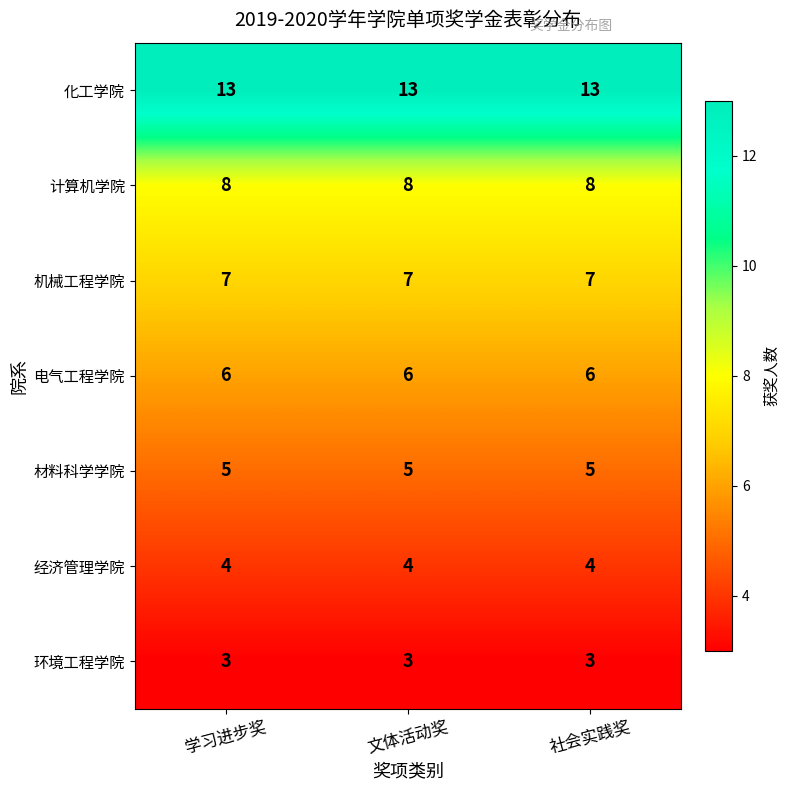

What is the difference between the highest and lowest values at 文体活动奖?

10